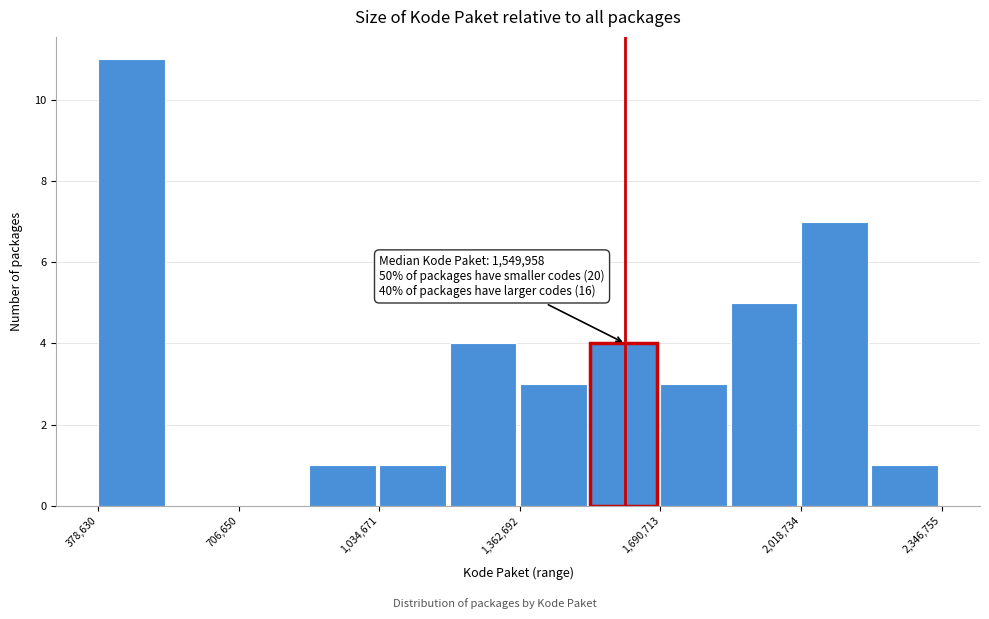

Around what value on the x-axis is the tallest bar? Give the approximate position of its centre, as read against the axis.

450000